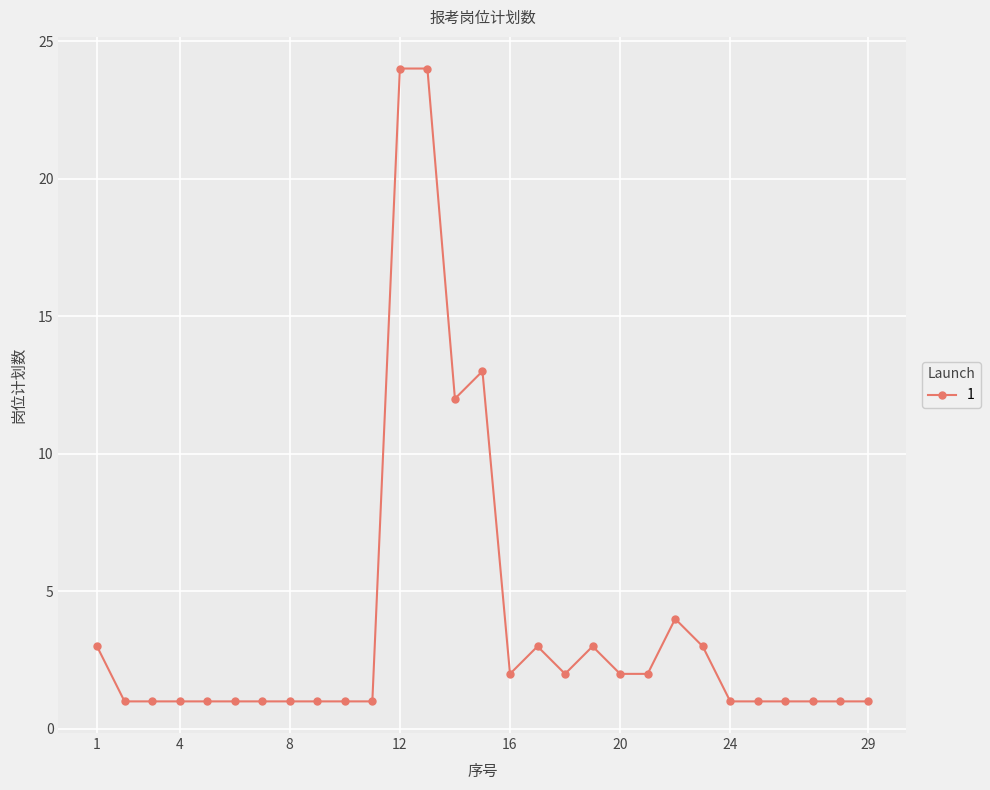

What is the maximum value shown in the chart?

24